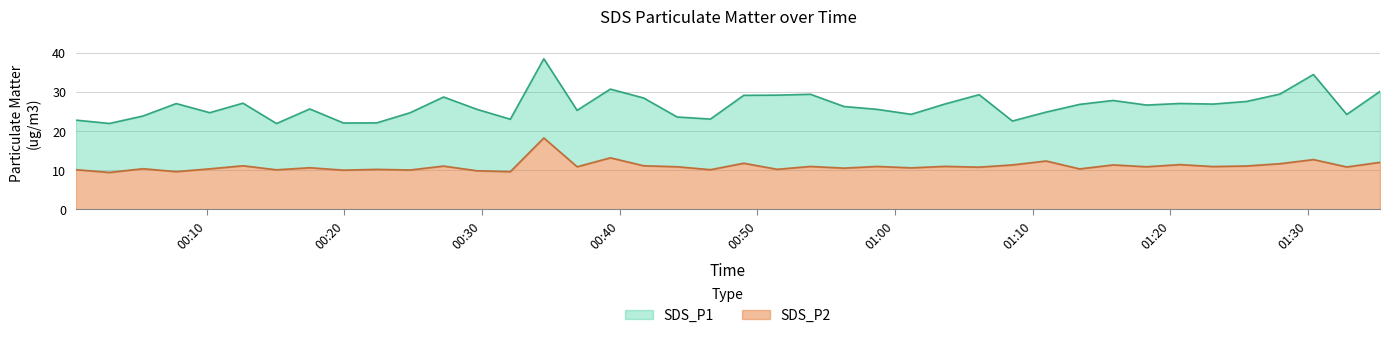

Which series has the largest total across all categories?

SDS_P1